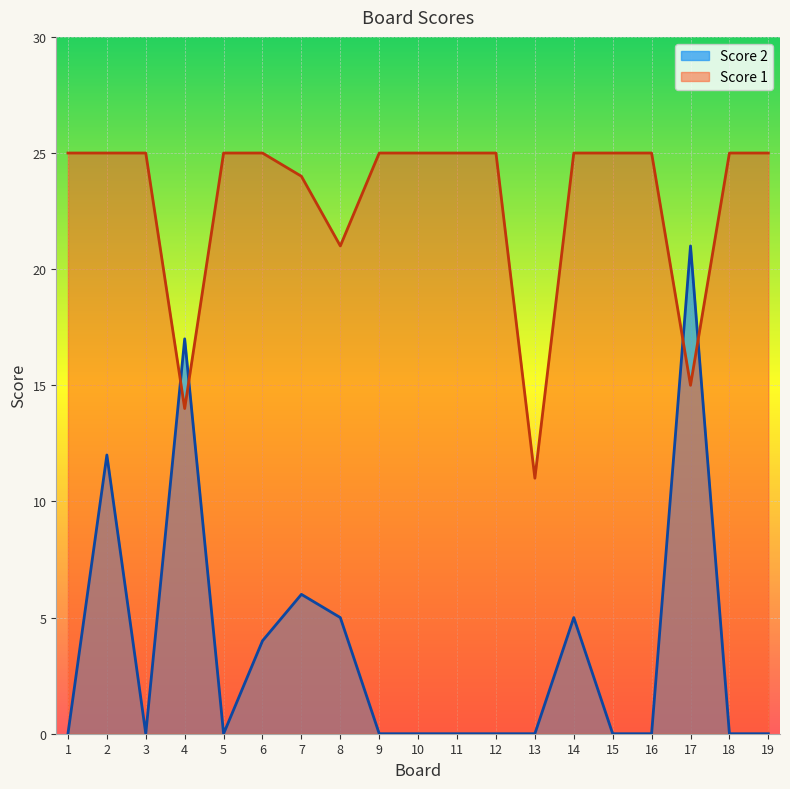

How many series are shown in this chart?

2